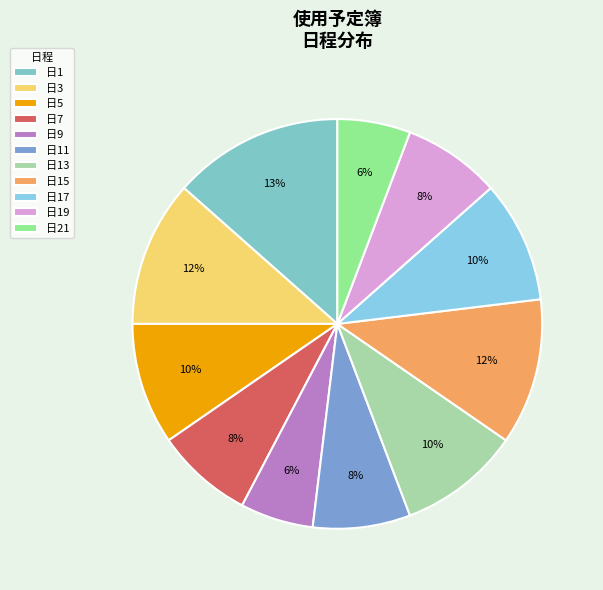

To the nearest percent, what is the difference between the largest and smallest slice percentages?

8%